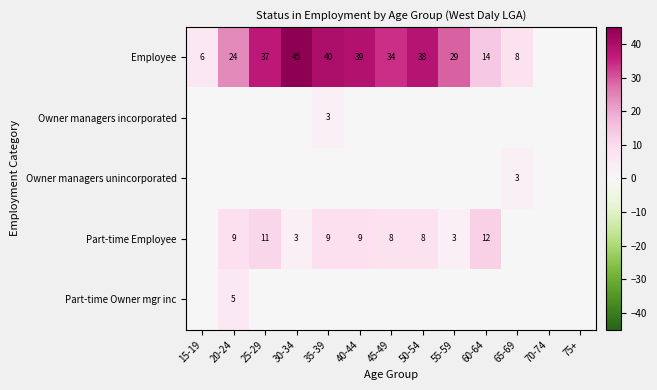

Which has a higher value, 20-24 or 75+?

20-24